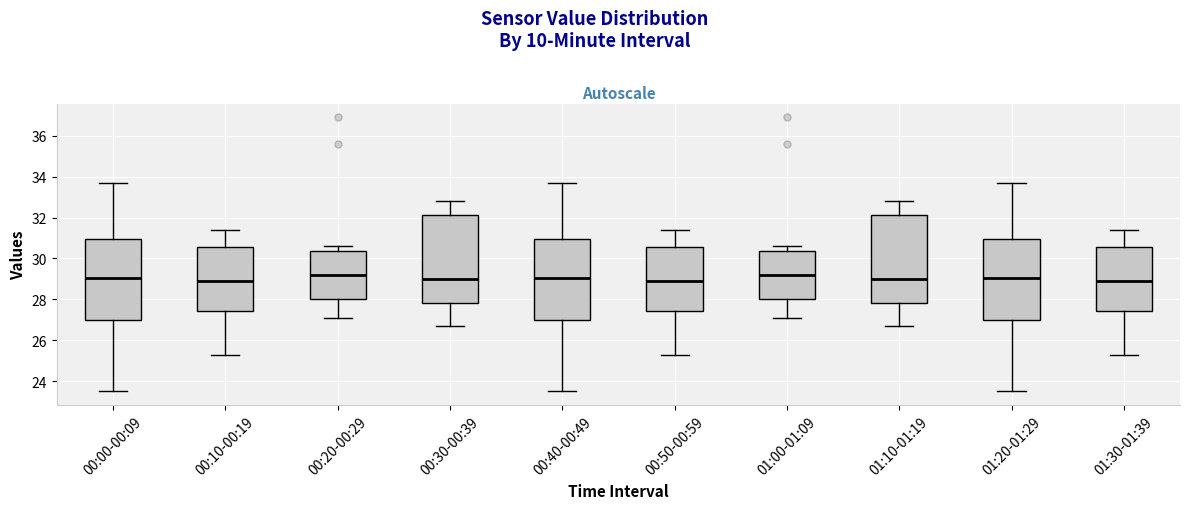

Reading left to right, read every box against the y-axis: the position of its median line, the range the box covers, and the ends of its whiskers. The values are not printed on the chart, so give them approximately, as read against the axis.

00:00-00:09: median 29.0, box 27.0 to 31.0, whiskers 23.6 to 33.8
00:10-00:19: median 29.0, box 27.4 to 30.6, whiskers 25.4 to 31.4
00:20-00:29: median 29.2, box 28.0 to 30.4, whiskers 27.2 to 30.6
00:30-00:39: median 29.0, box 27.8 to 32.2, whiskers 26.8 to 32.8
00:40-00:49: median 29.0, box 27.0 to 31.0, whiskers 23.6 to 33.8
00:50-00:59: median 29.0, box 27.4 to 30.6, whiskers 25.4 to 31.4
01:00-01:09: median 29.2, box 28.0 to 30.4, whiskers 27.2 to 30.6
01:10-01:19: median 29.0, box 27.8 to 32.2, whiskers 26.8 to 32.8
01:20-01:29: median 29.0, box 27.0 to 31.0, whiskers 23.6 to 33.8
01:30-01:39: median 29.0, box 27.4 to 30.6, whiskers 25.4 to 31.4